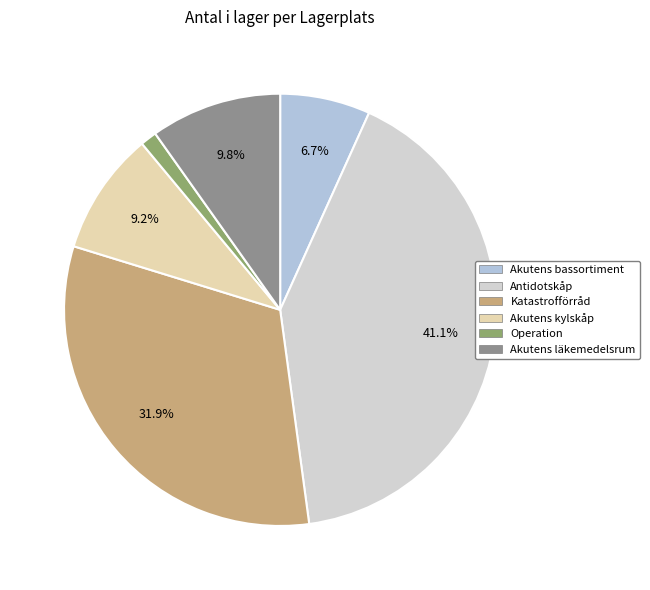

Is the sum of Akutens bassortiment and Antidotskåp greater than half?

No